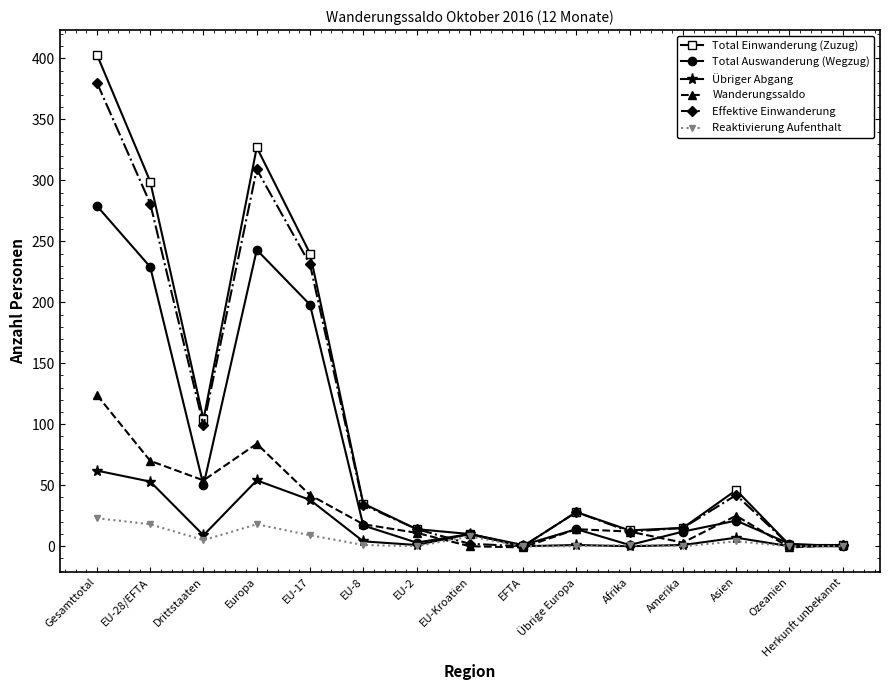

How many series are shown in this chart?

6